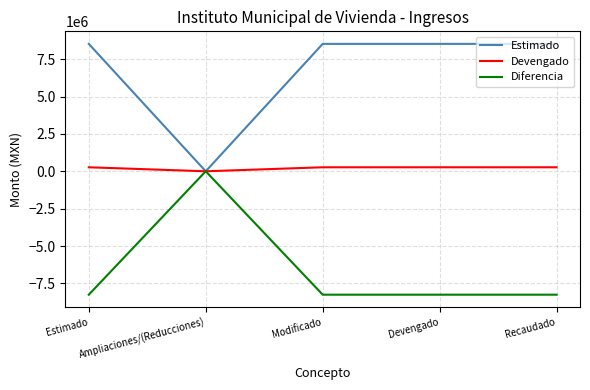

Is the value of Diferencia at Ampliaciones/(Reducciones) greater than the value of Estimado at Devengado?

No